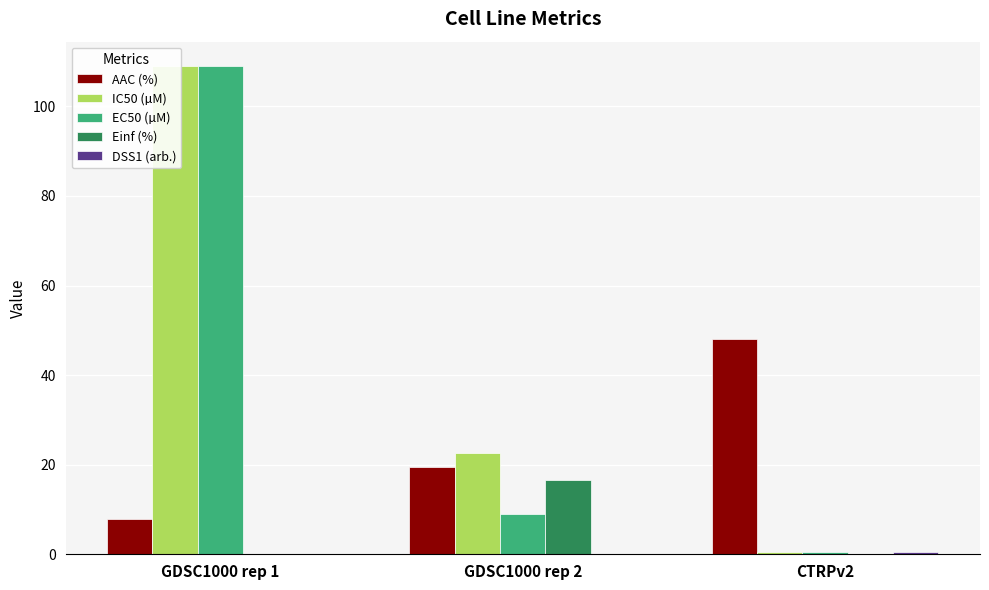

Reading left to right, transcribe all the data shown in this chart.

AAC (%): GDSC1000 rep 1=7.8	GDSC1000 rep 2=19.4	CTRPv2=48.0
IC50 (µM): GDSC1000 rep 1=109.0	GDSC1000 rep 2=22.6	CTRPv2=0.6
EC50 (µM): GDSC1000 rep 1=109.0	GDSC1000 rep 2=8.9	CTRPv2=0.6
Einf (%): GDSC1000 rep 1=0.0	GDSC1000 rep 2=16.6	CTRPv2=0.0
DSS1 (arb.): GDSC1000 rep 1=0.0	GDSC1000 rep 2=0.1	CTRPv2=0.4